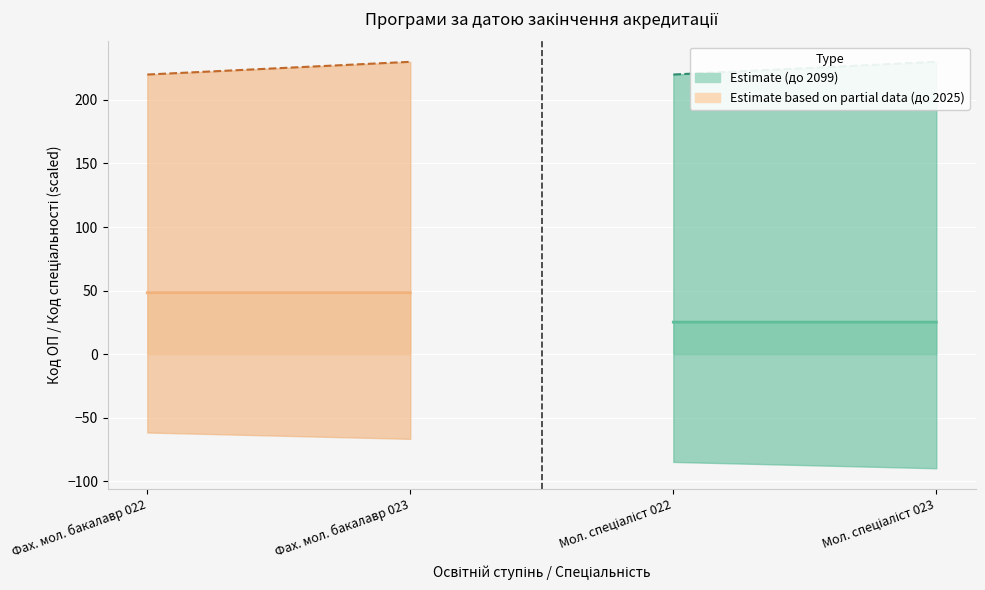

Is the value of Код спеціальності (2099) at Фах. мол. бакалавр 023 greater than the value of Код ОП в ЄДЕБО (2025) at Фах. мол. бакалавр 022?

Yes